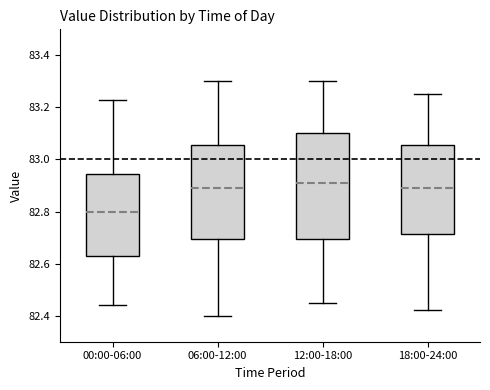

Which box has the lowest median line?

00:00-06:00